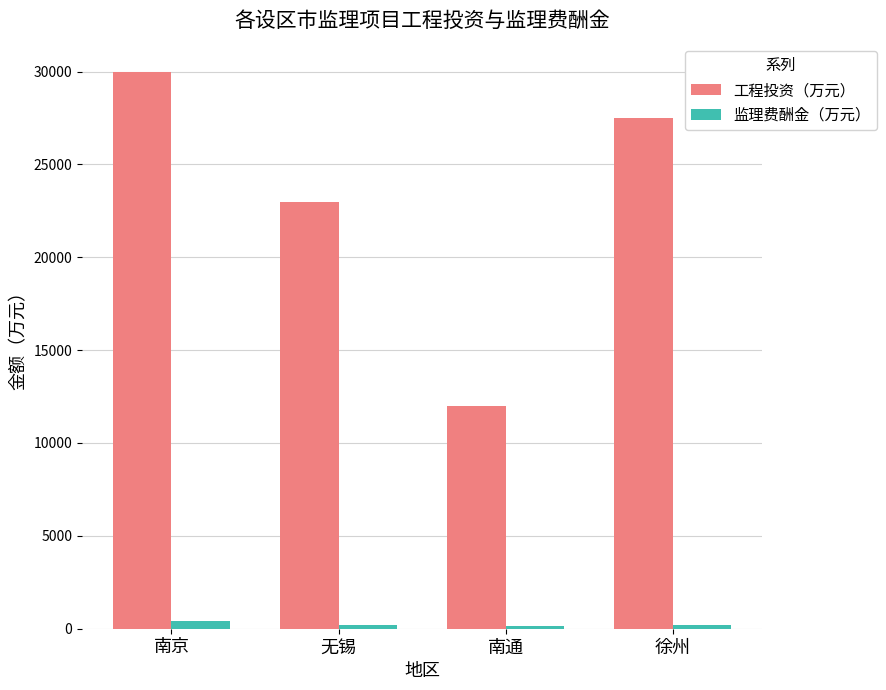

True or false: 工程投资（万元） has a value of 27500.0 at 徐州.

True